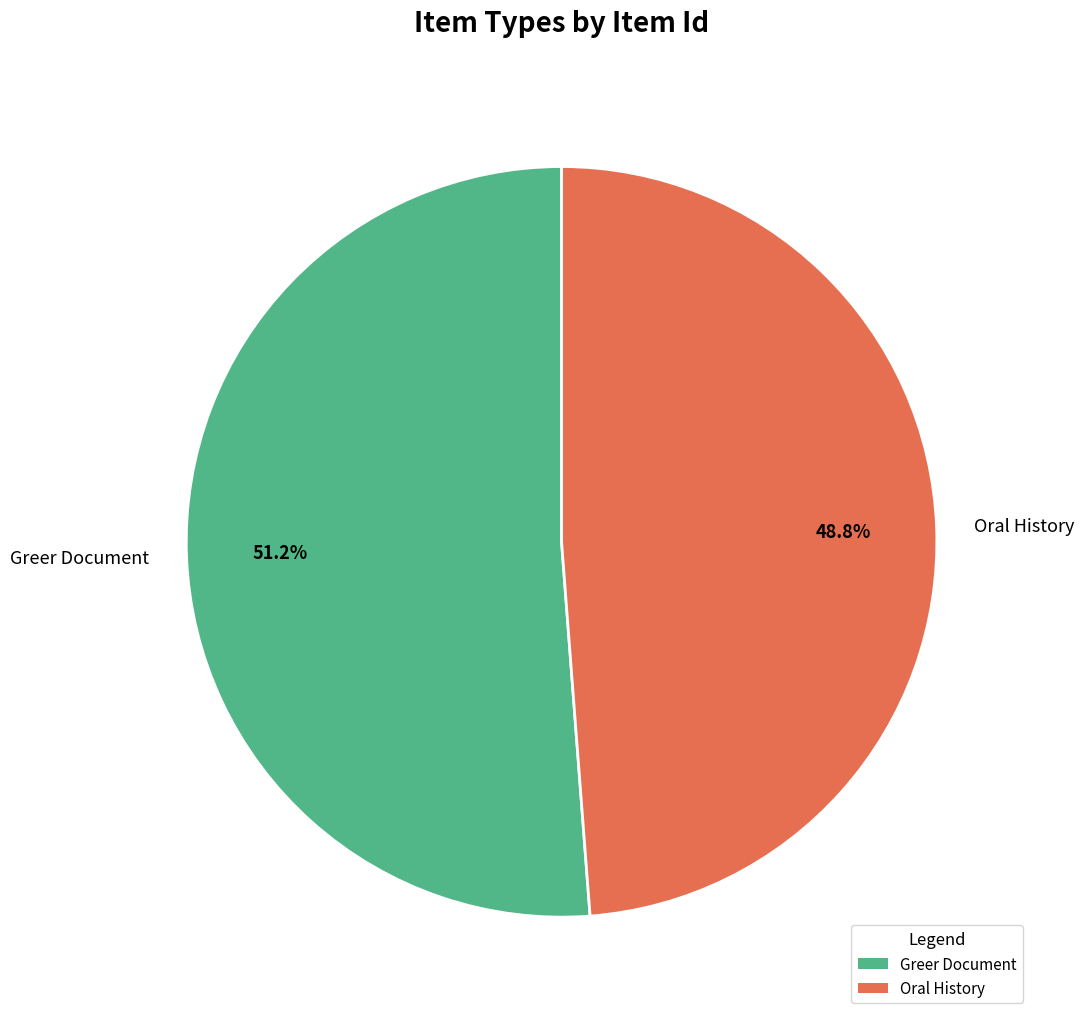

True or false: Oral History accounts for 59% of the total.

False